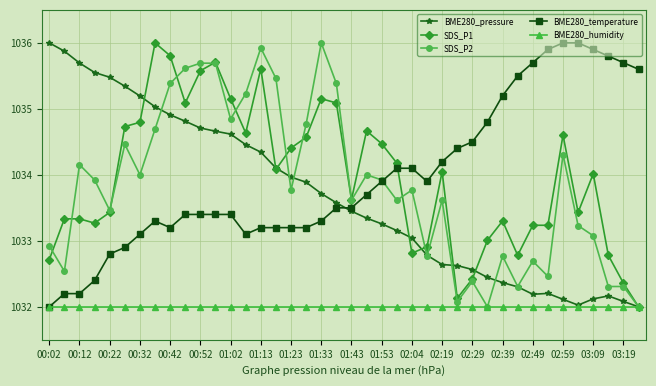

What is the highest value of the BME280_humidity series?

1032.0